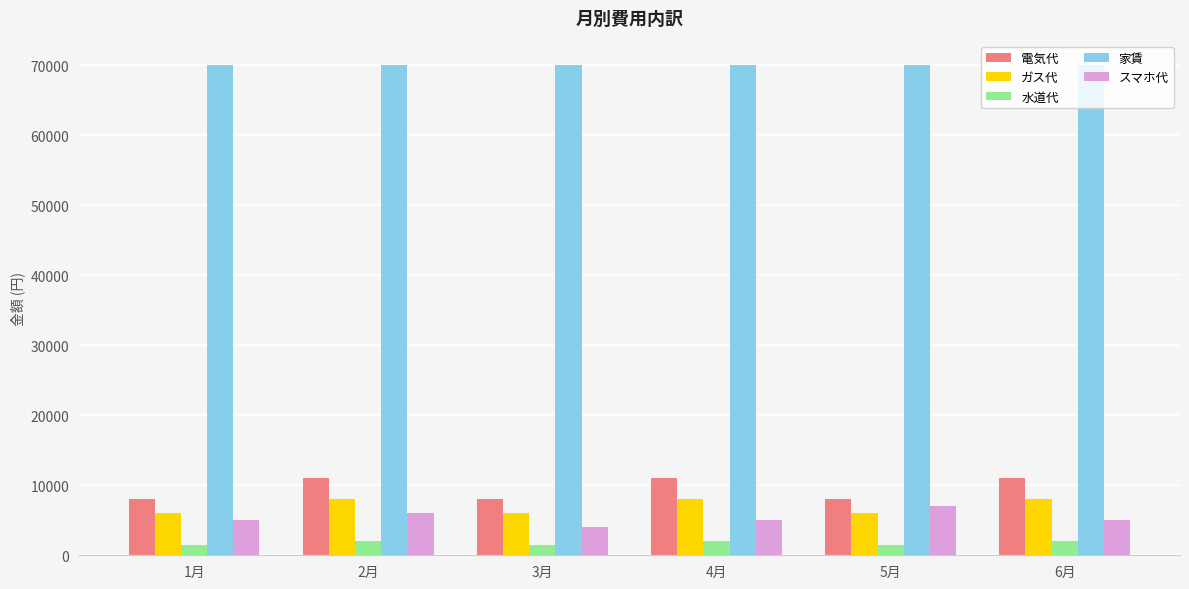

What is the maximum value for スマホ代?

7000